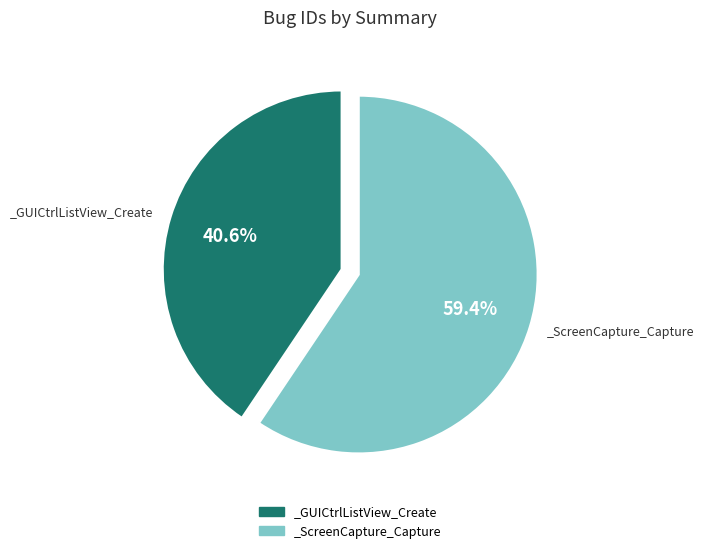

What is the smallest slice in the pie chart?

_GUICtrlListView_Create